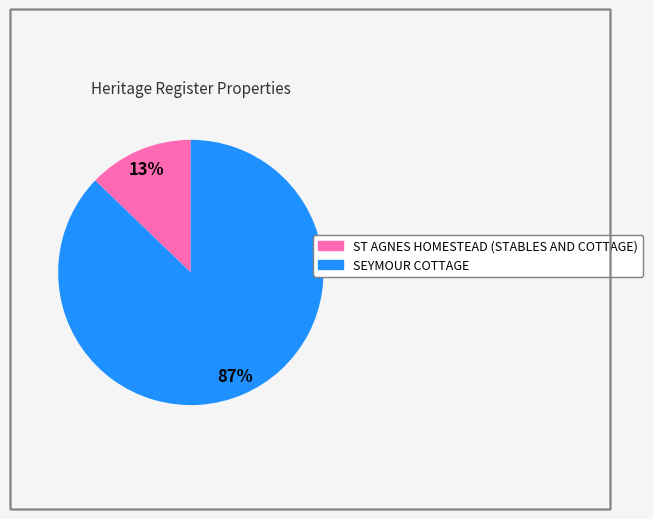

Which category has the biggest portion of the pie?

SEYMOUR COTTAGE